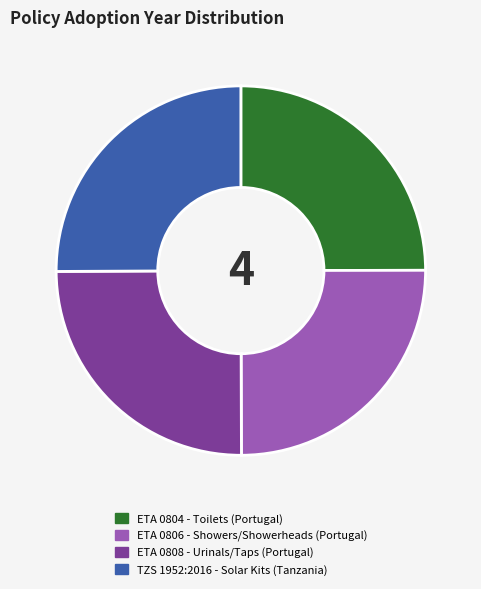

Does ETA 0806 - Showers/Showerheads (Portugal) represent more than half of the total?

No